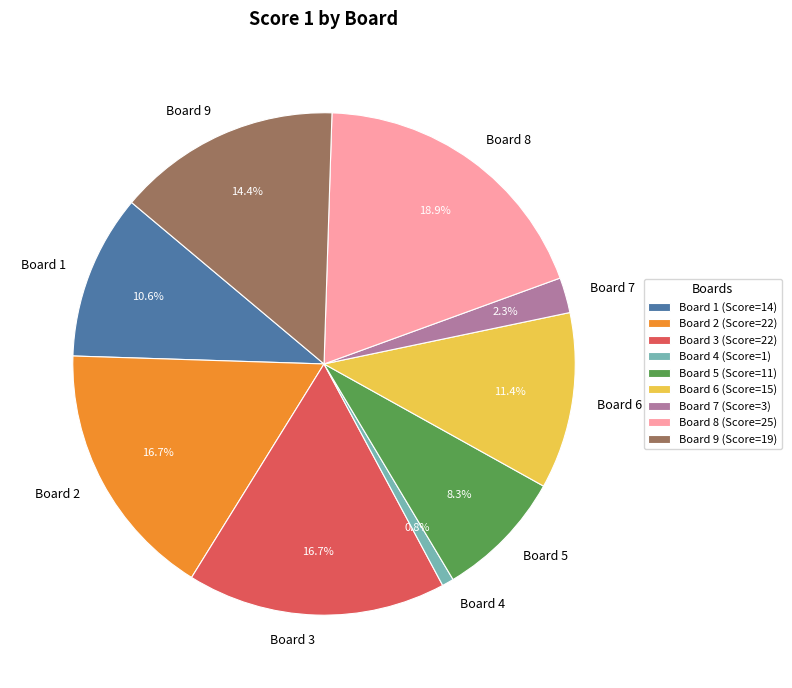

Is there any slice that represents more than half of the pie?

No